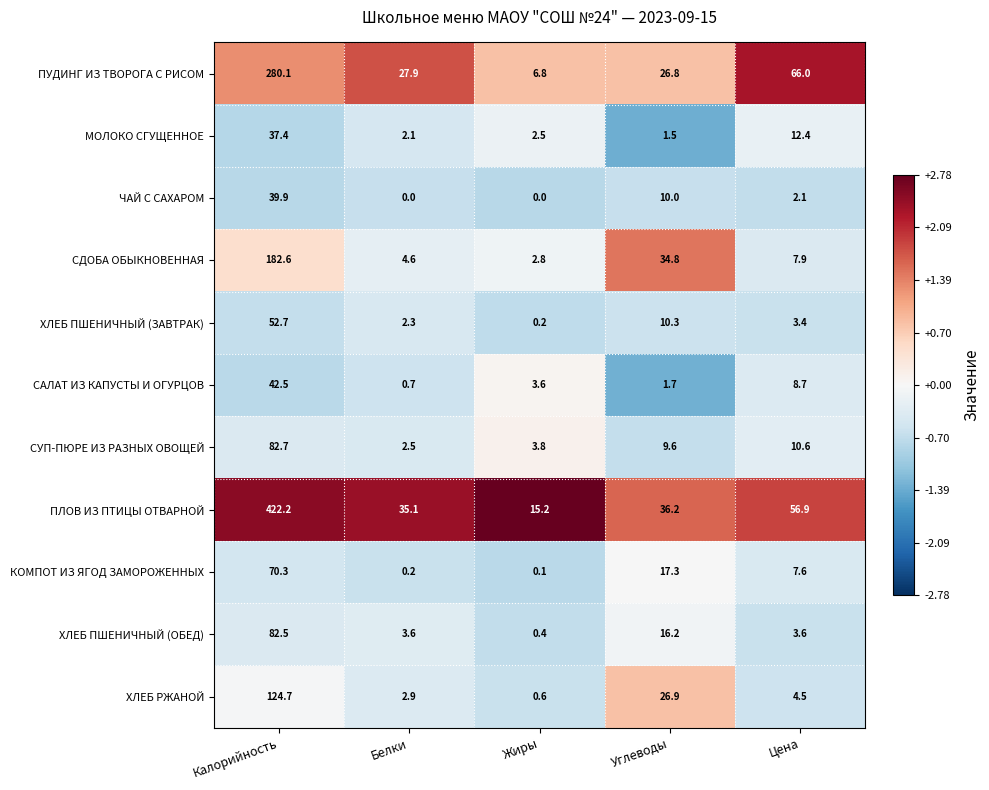

At which label does ХЛЕБ РЖАНОЙ reach its peak?

Калорийность